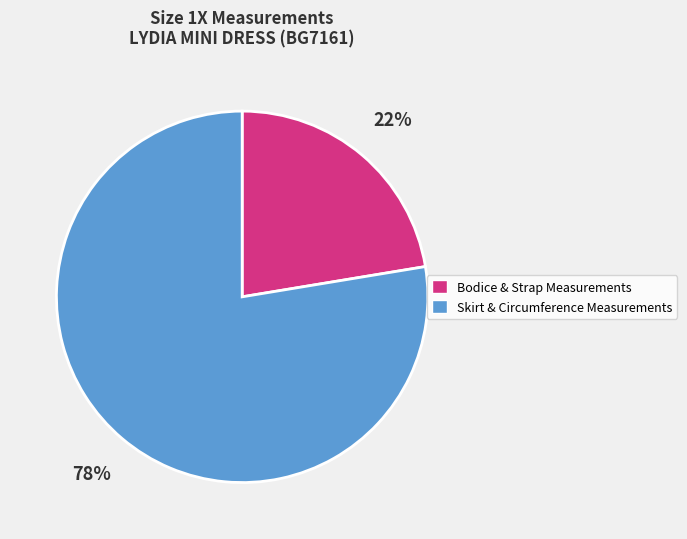

Is there a majority slice in this chart?

Yes